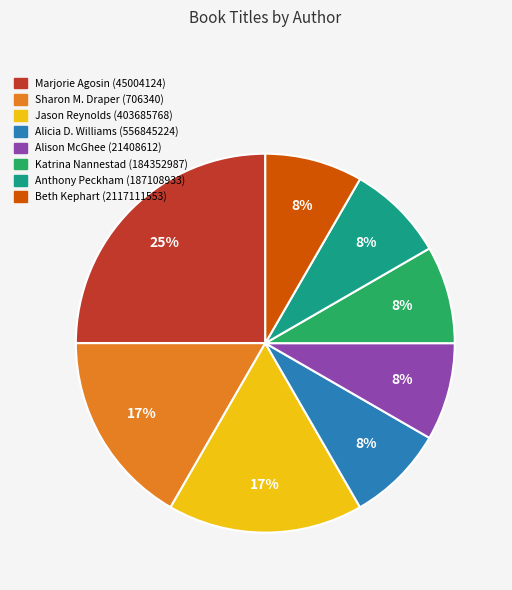

To the nearest percent, what is the difference between the largest and smallest slice percentages?

17%